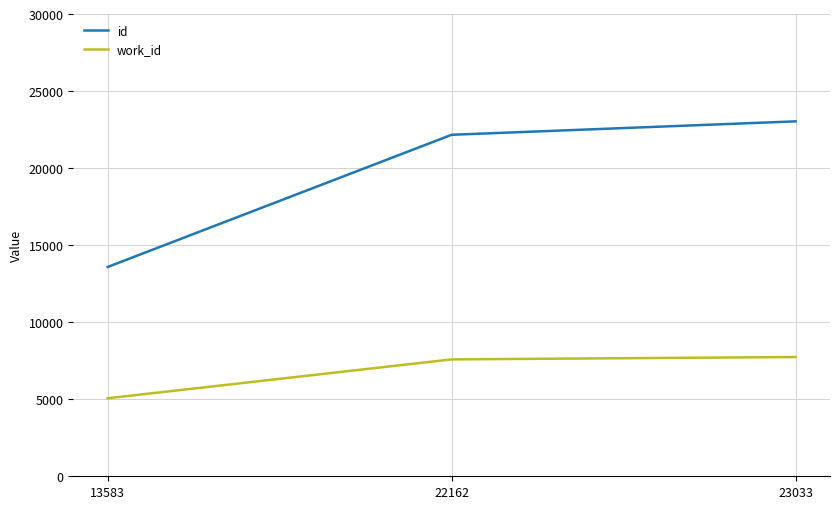

Between 13583 and 22162, which series saw the biggest shift?

id